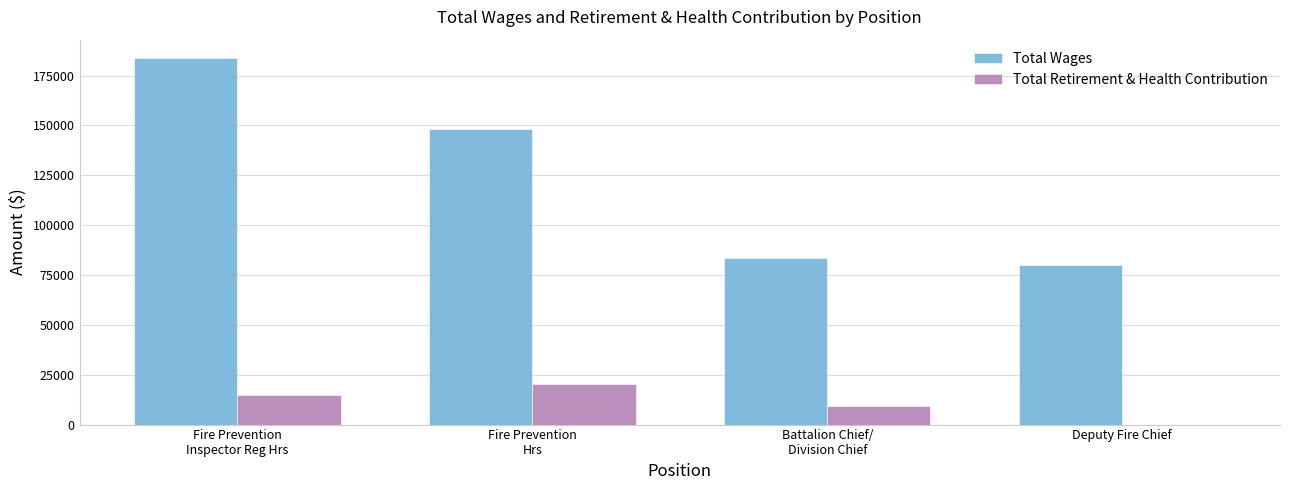

What is the sum of all Total Wages values?

495609